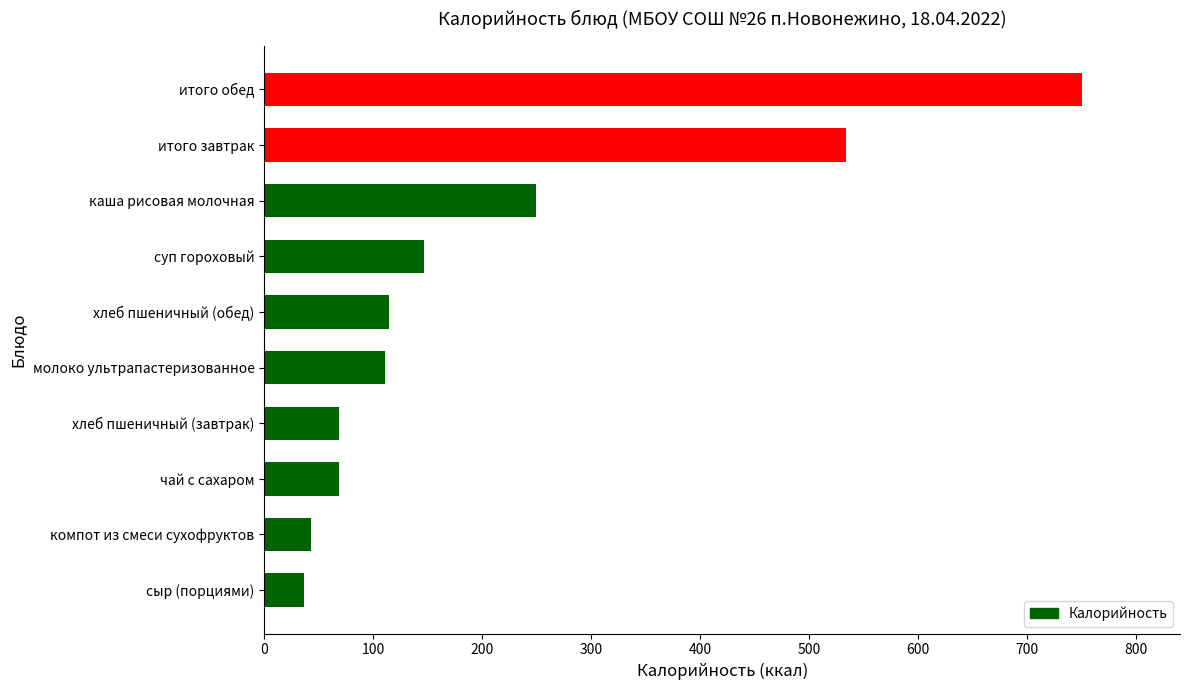

Read the value at итого завтрак.

533.8